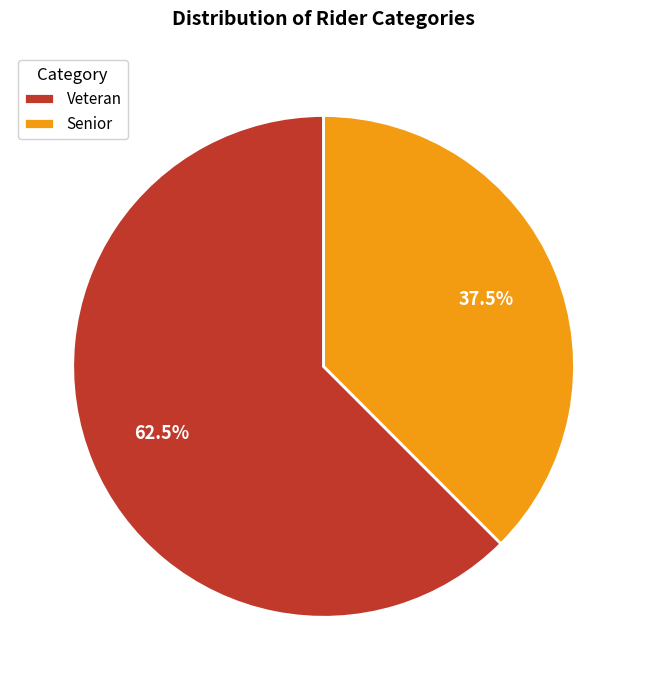

Which has a higher value, Veteran or Senior?

Veteran